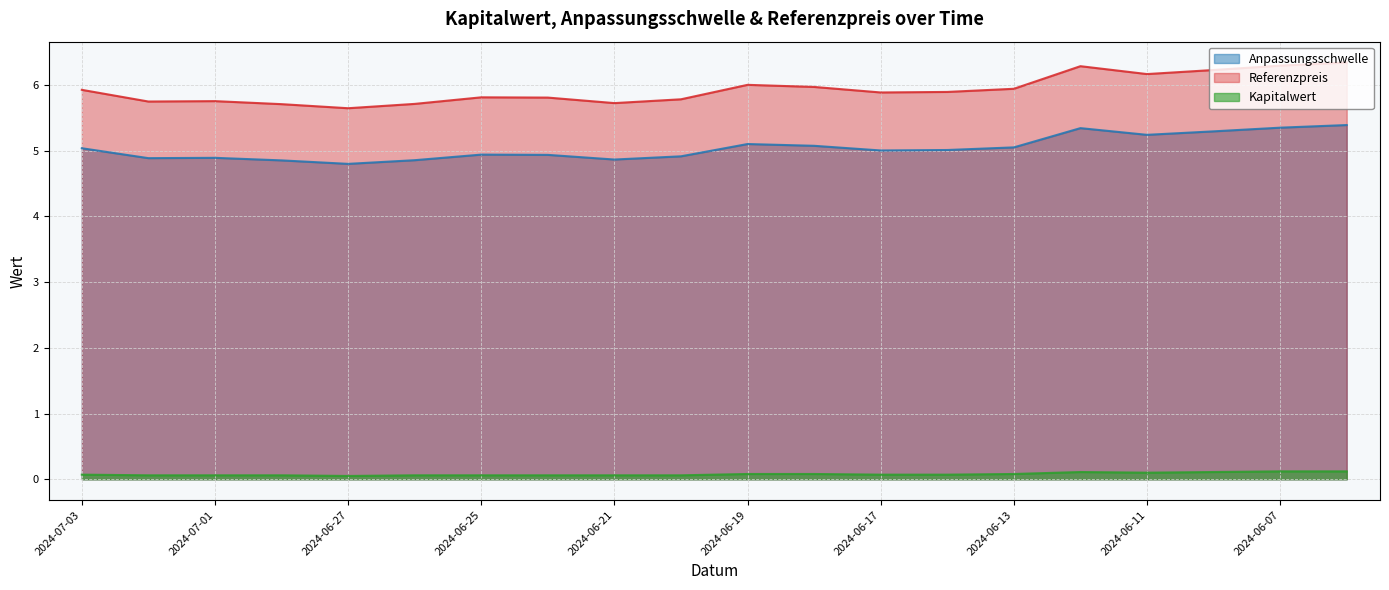

Where is the first local maximum for Kapitalwert?

2024-06-12